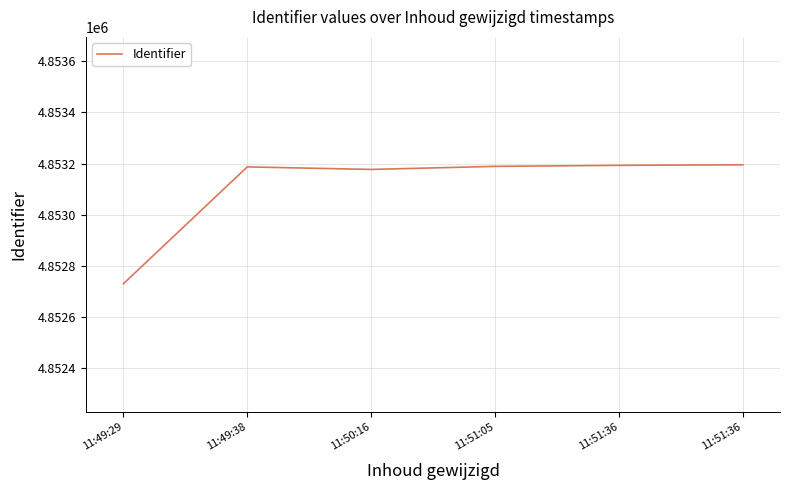

How many lines are shown in the chart?

1